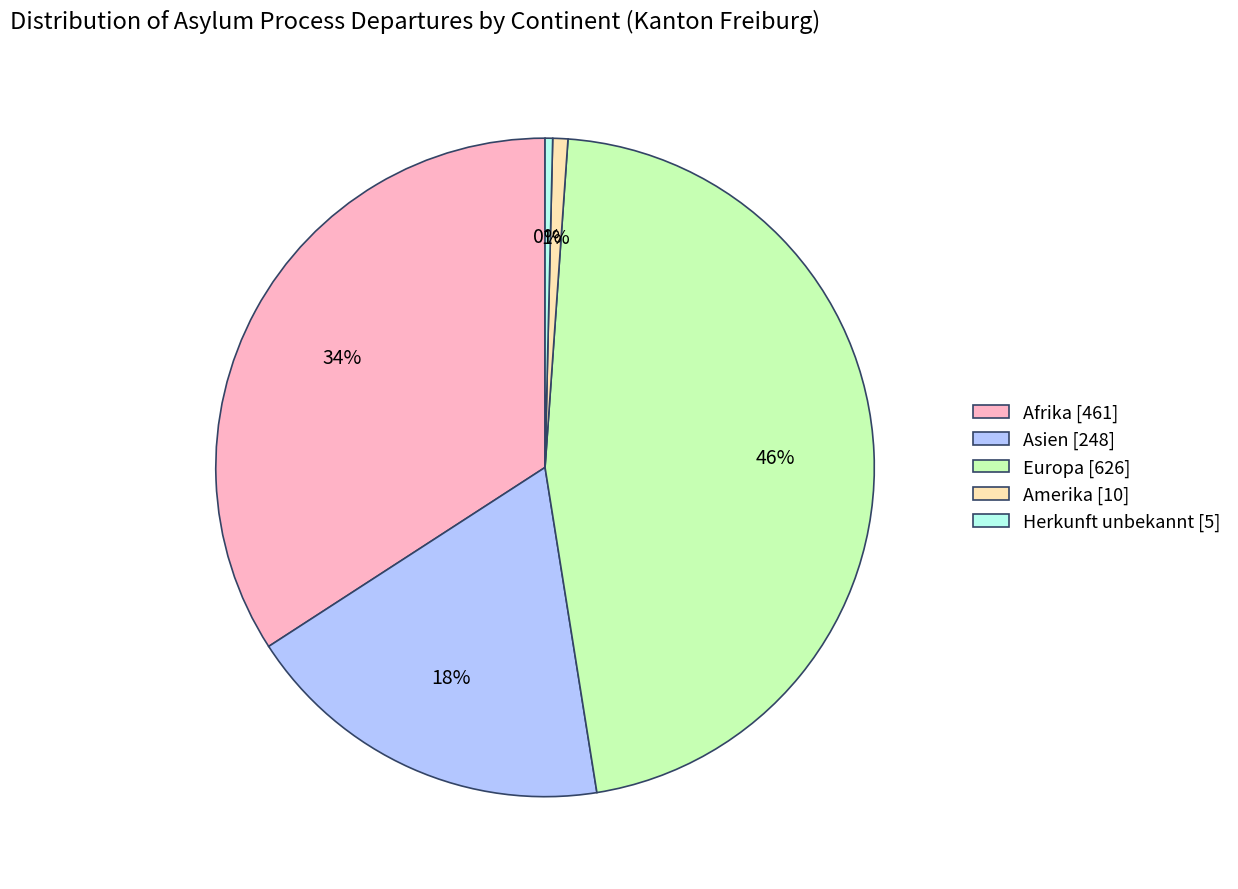

Does any single category account for the majority?

No